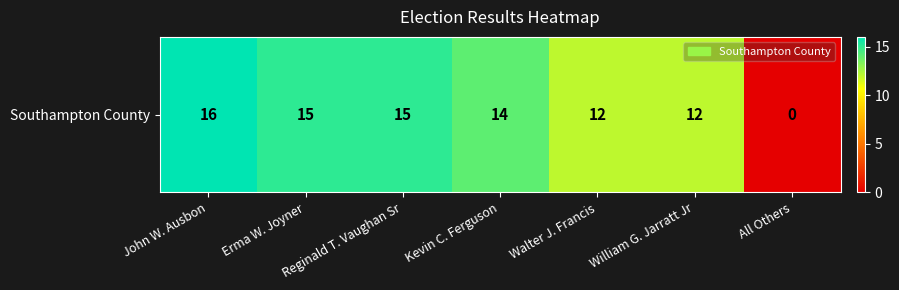

What is the difference between the maximum and second lowest values?

4